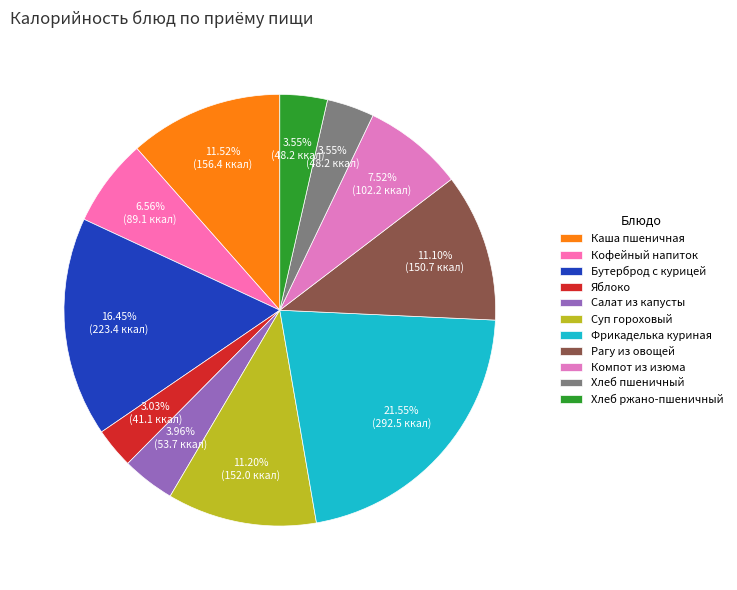

Does Рагу из овощей account for over 50% of the chart?

No